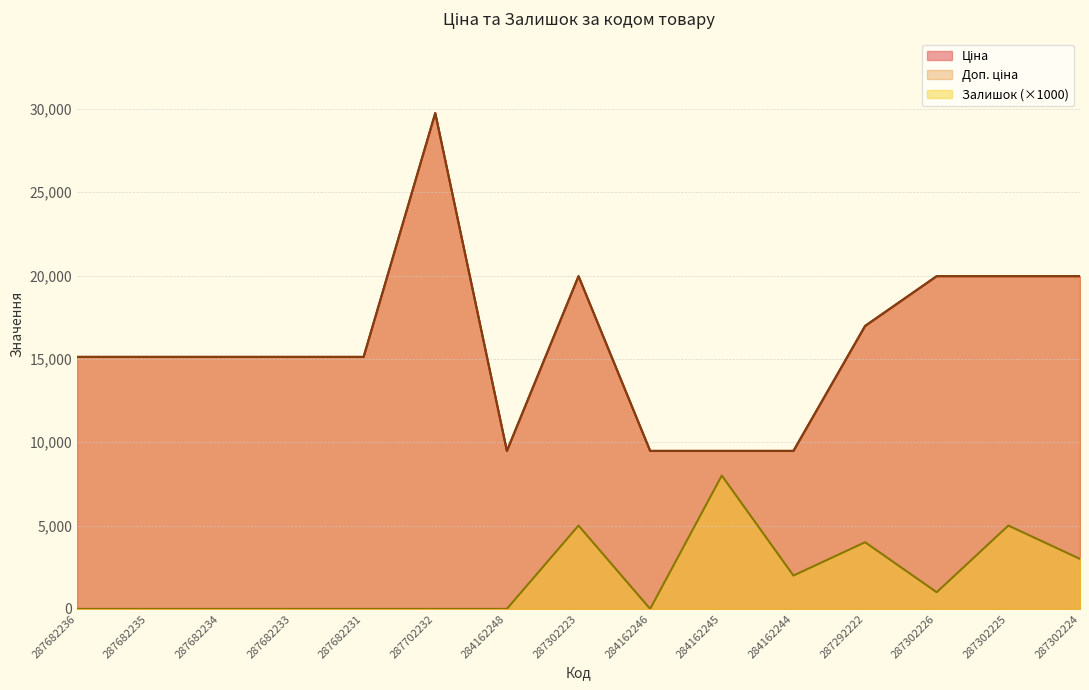

What is the approximate value of Ціна at 284162244?

9480.1